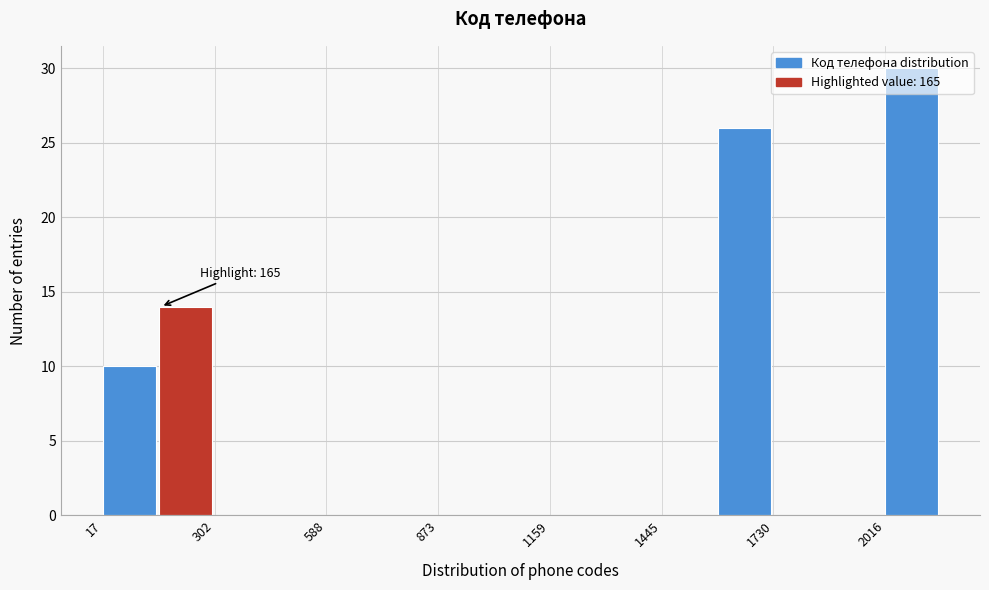

Read against the x-axis, roughly where is the centre of the tallest bar?

2100